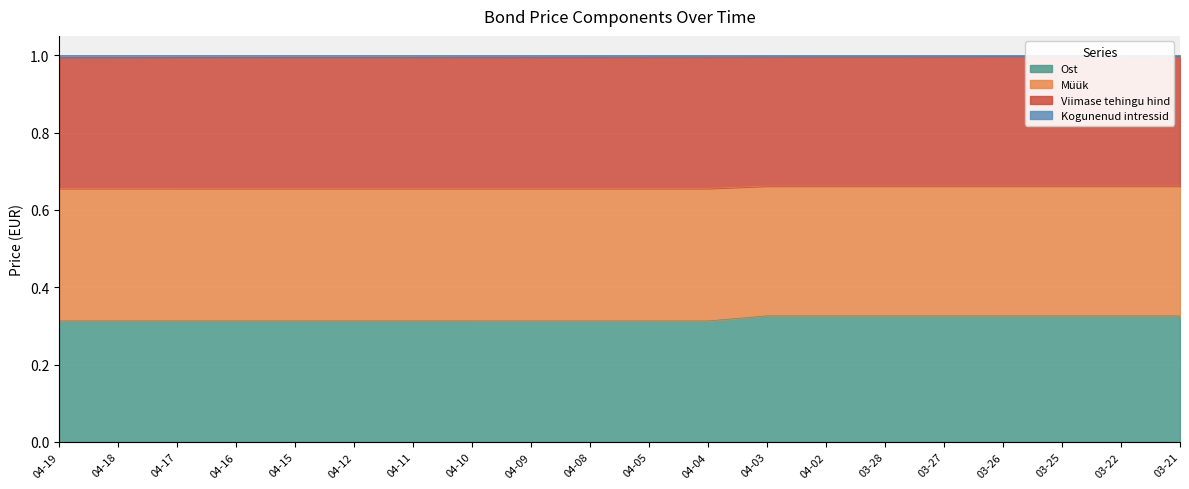

At how many categories does at least one series exceed 0?

20